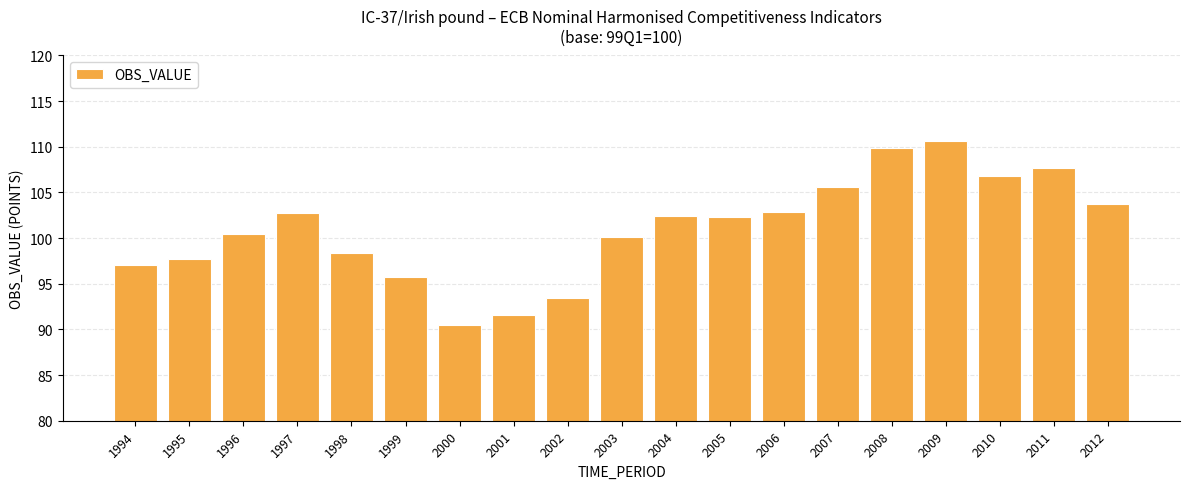

Which has a higher value, 2010 or 2009?

2009